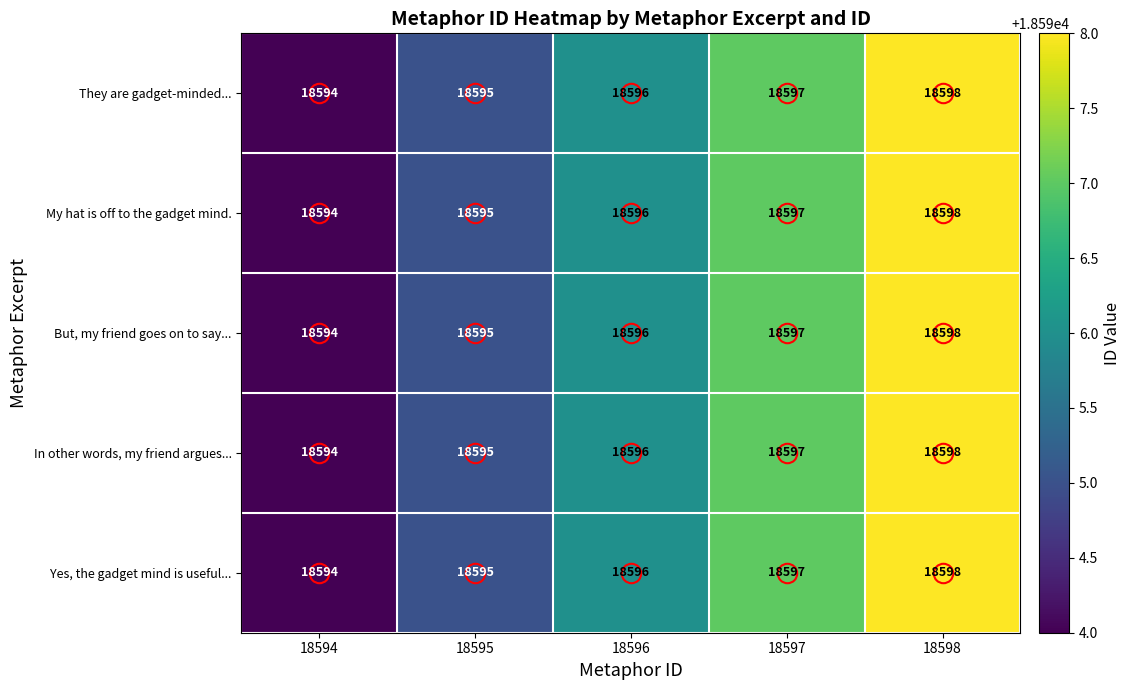

List the labels in order of But, my friend goes on to say... value, smallest first.

18594, 18595, 18596, 18597, 18598